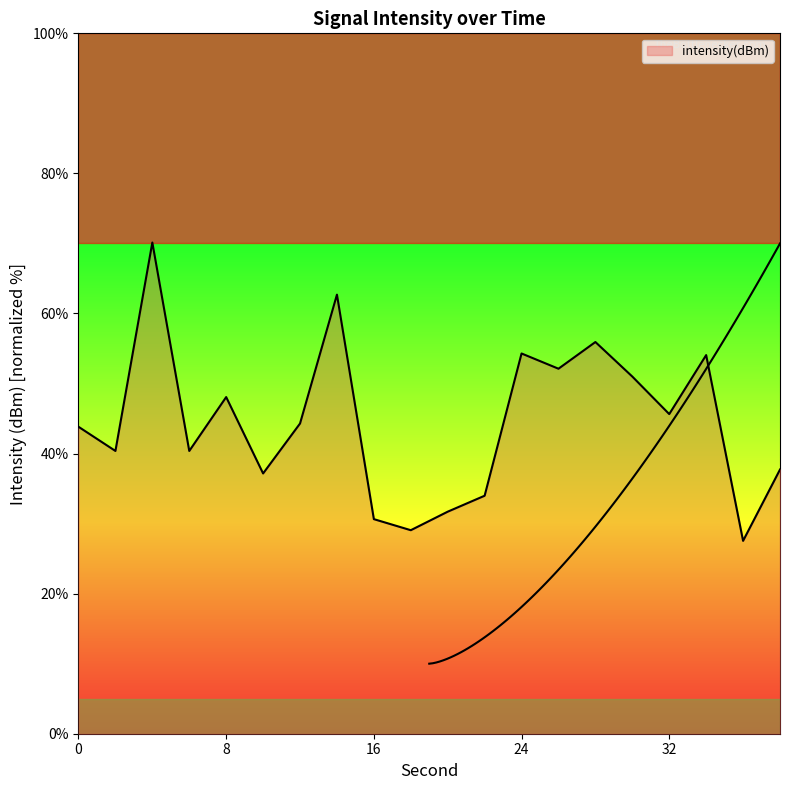

Reading left to right, extract all data points from this chart.

43.8	40.4	70.1	40.4	48.1	37.2	44.3	62.7	30.6	29.1	31.7	34.0	54.3	52.1	55.9	51.0	45.6	54.1	27.5	37.7